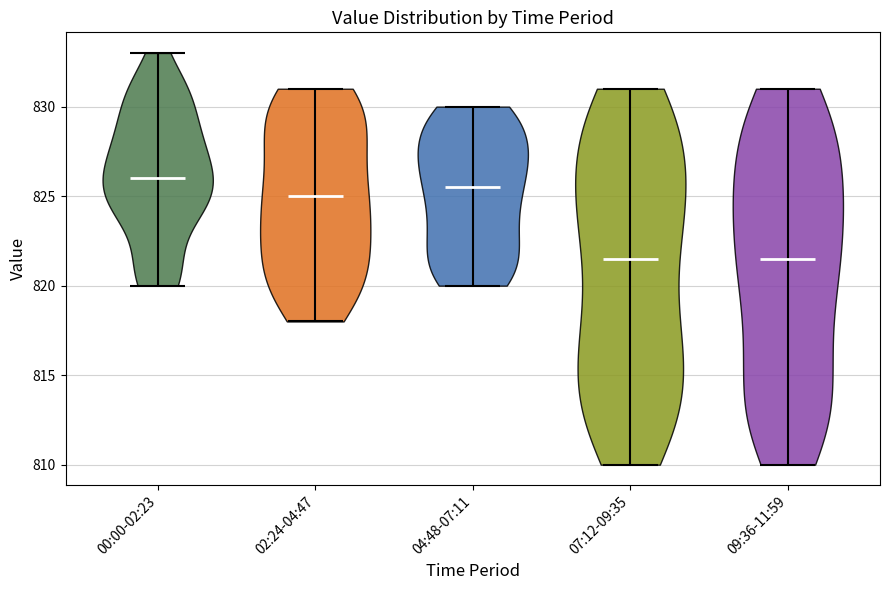

Reading left to right, read every violin against the y-axis: where its median line is, and the lowest and highest points it reaches. The values are not printed on the chart, so give them approximately, as read against the axis.

00:00-02:23: median line 826.0, lowest point 820.0, highest point 833.0
02:24-04:47: median line 825.0, lowest point 818.0, highest point 831.0
04:48-07:11: median line 825.5, lowest point 820.0, highest point 830.0
07:12-09:35: median line 821.5, lowest point 810.0, highest point 831.0
09:36-11:59: median line 821.5, lowest point 810.0, highest point 831.0